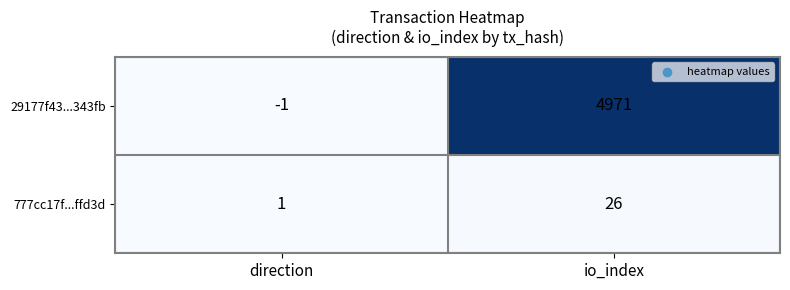

At which category is the sum across all series the highest?

io_index